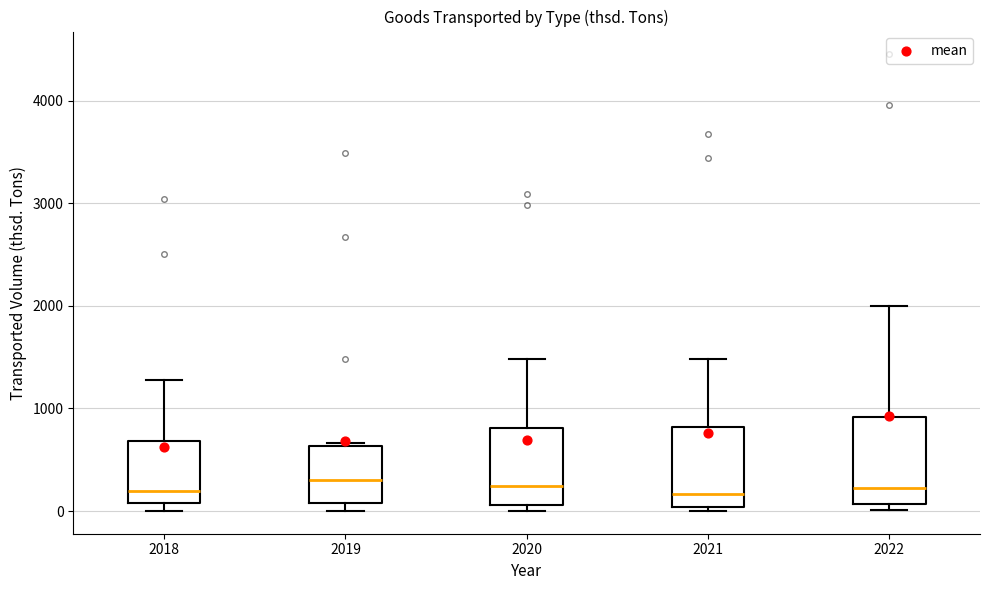

Reading left to right, read every box against the y-axis: the position of its median line, the range the box covers, and the ends of its whiskers. The values are not printed on the chart, so give them approximately, as read against the axis.

2018: median 200, box 100 to 700, whiskers 0 to 1300
2019: median 300, box 100 to 600, whiskers 0 to 700
2020: median 200, box 100 to 800, whiskers 0 to 1500
2021: median 200, box 0 to 800, whiskers 0 (just below the box's lower edge) to 1500
2022: median 200, box 100 to 900, whiskers 0 to 2000